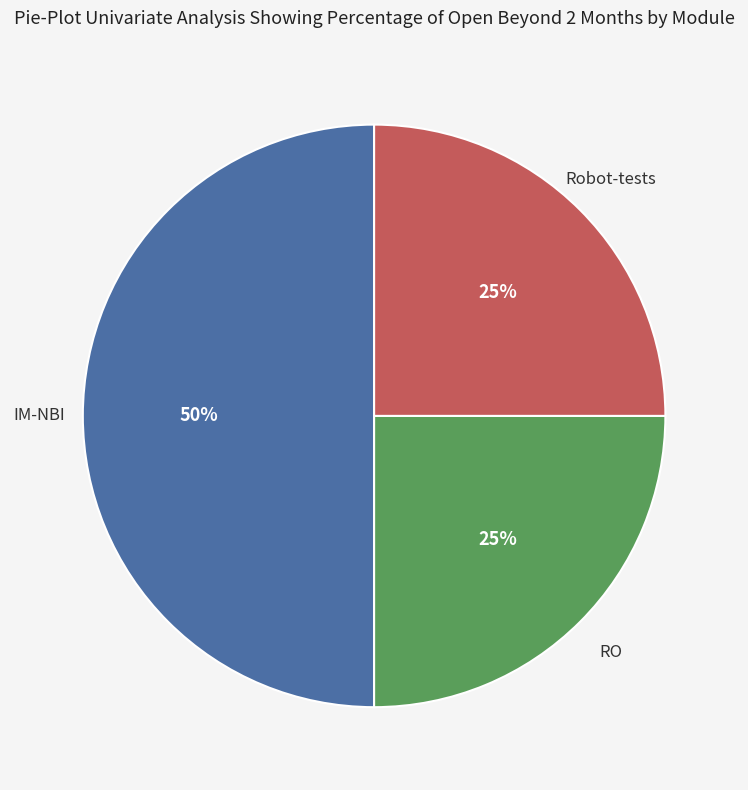

To the nearest percent, what is the average slice percentage?

33%